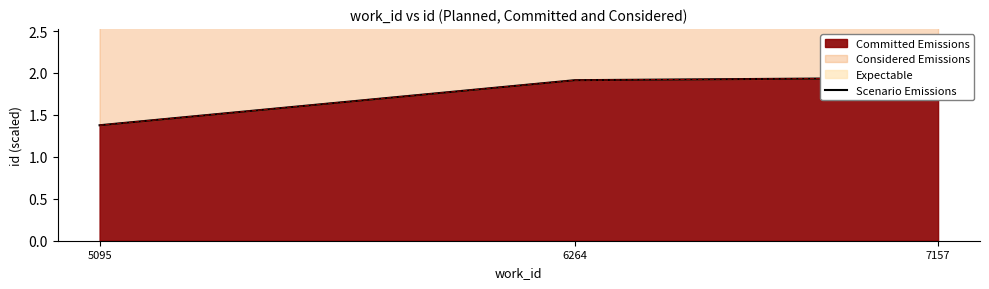

Which has a higher value, 6264 or 5095?

6264